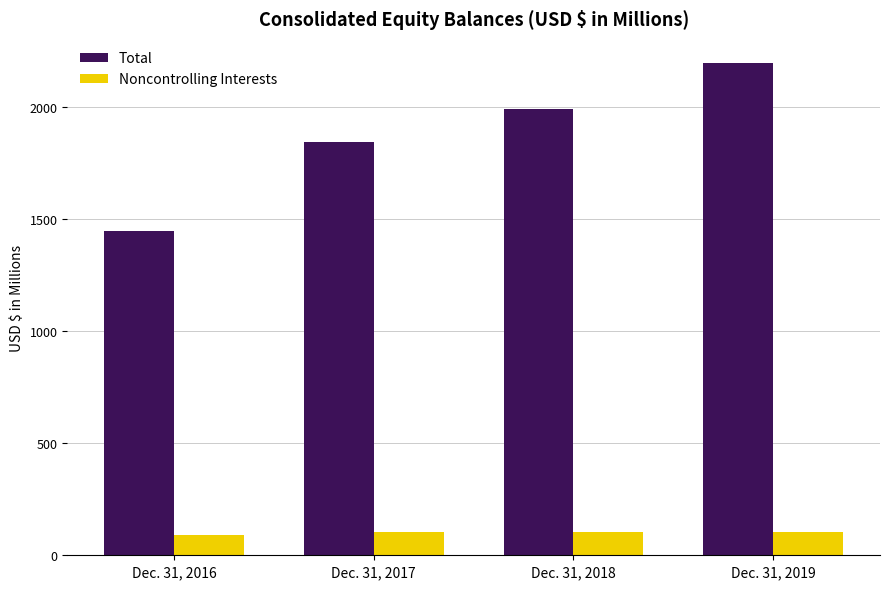

Where is Total nearest to the value 1819?

Dec. 31, 2017